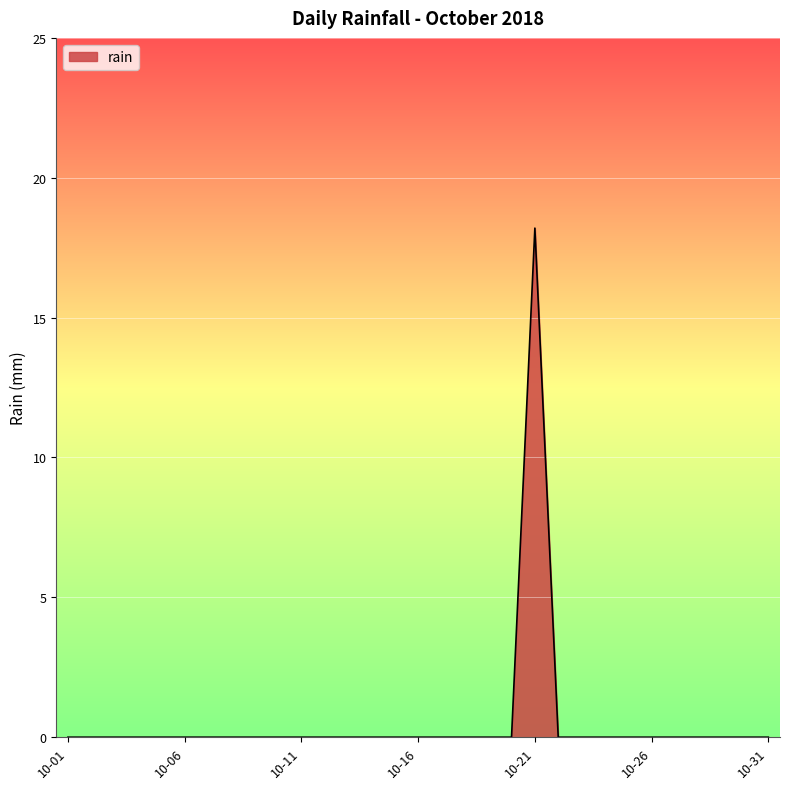

What is the difference between the maximum and minimum values?

18.2